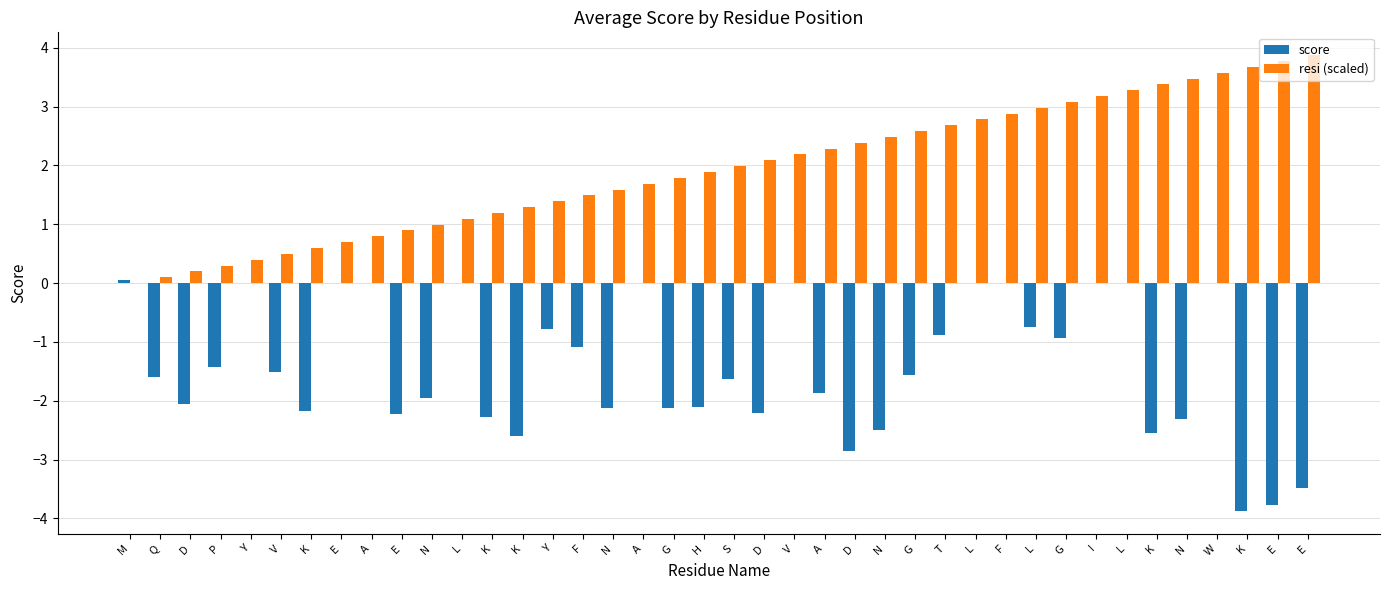

Are the bars horizontal?

No